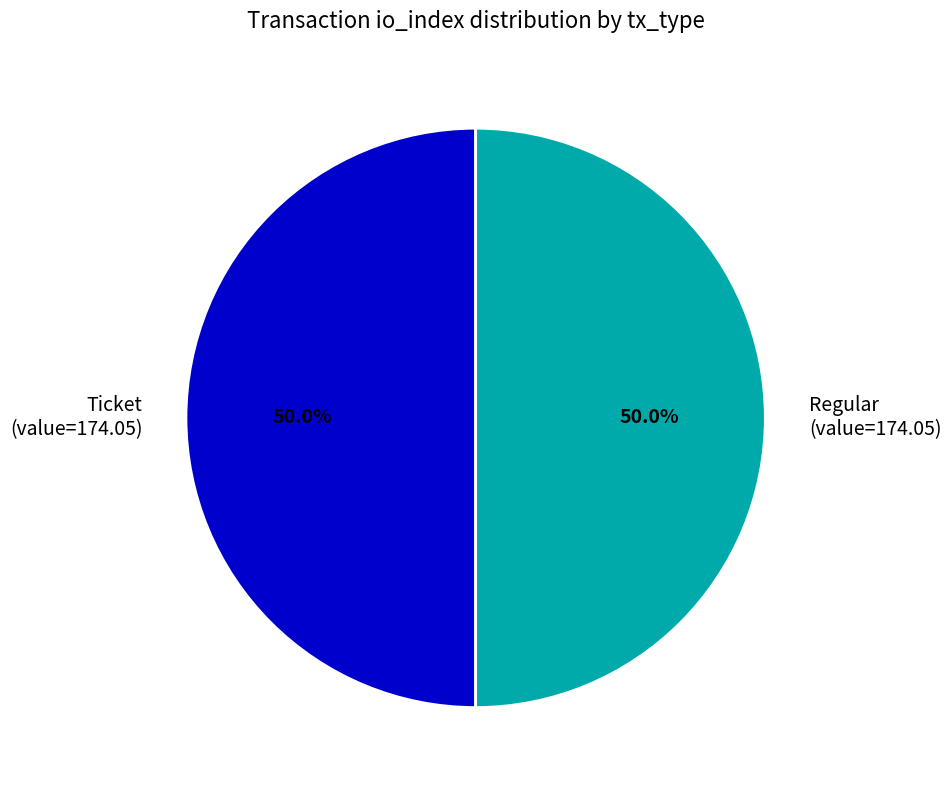

What is the total percentage of Regular (value=174.05) and Ticket (value=174.05)?

100.0%